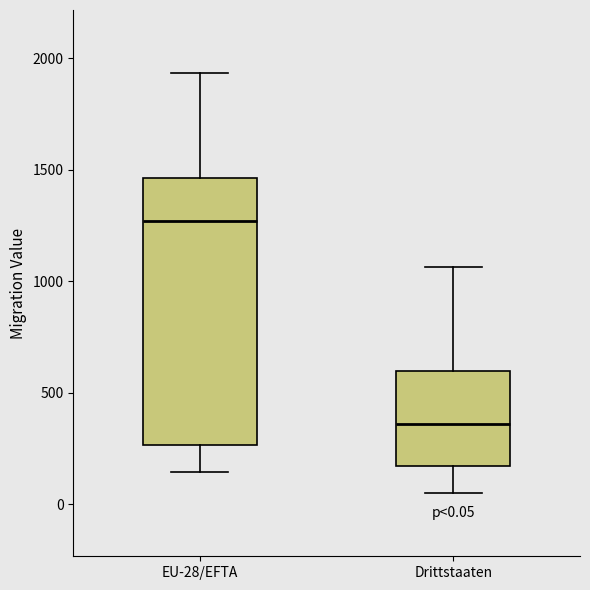

Which box is the tallest, from its lower edge to its upper edge?

EU-28/EFTA